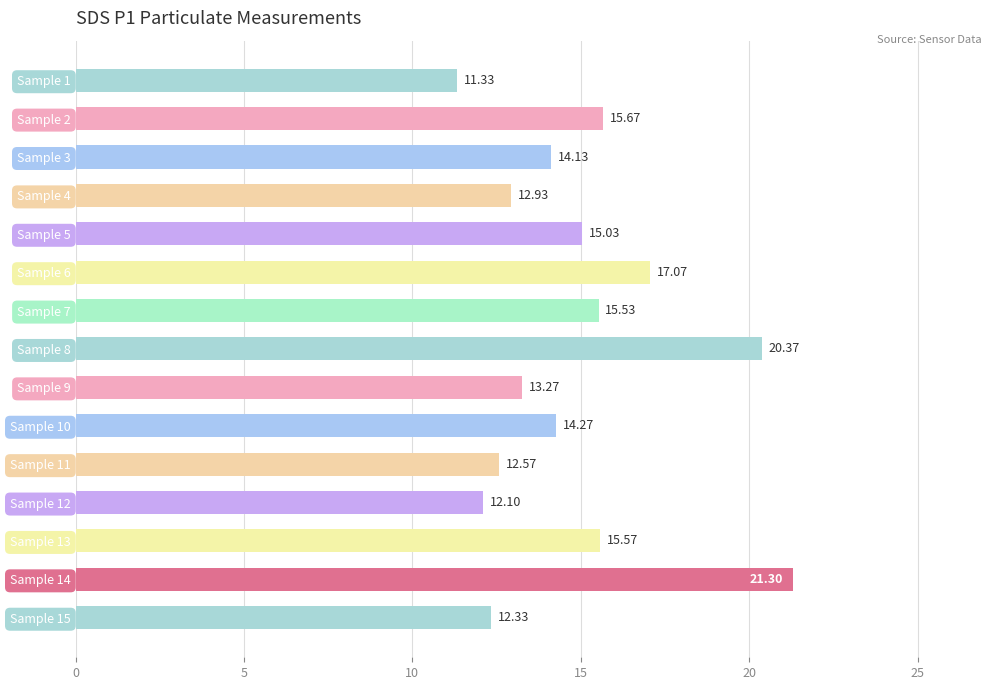

Rank the categories by value from lowest to highest.

Sample 1, Sample 12, Sample 15, Sample 11, Sample 4, Sample 9, Sample 3, Sample 10, Sample 5, Sample 7, Sample 13, Sample 2, Sample 6, Sample 8, Sample 14